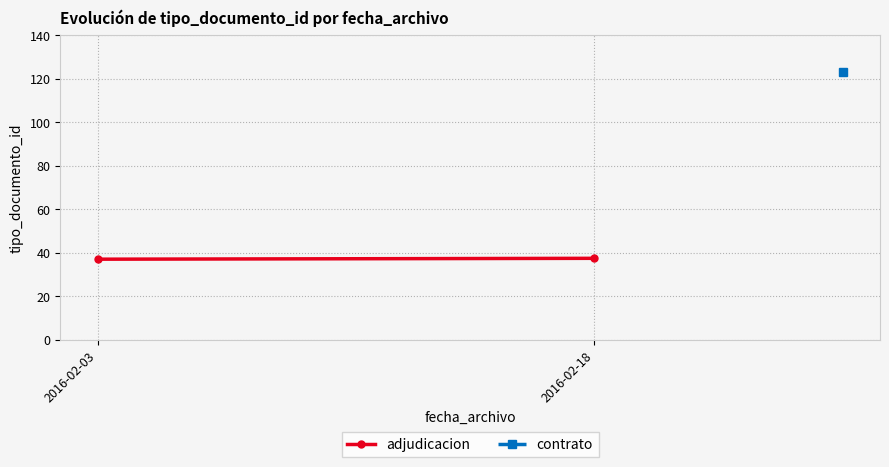

Rank the categories by value from highest to lowest.

2016-02-18, 2016-02-03